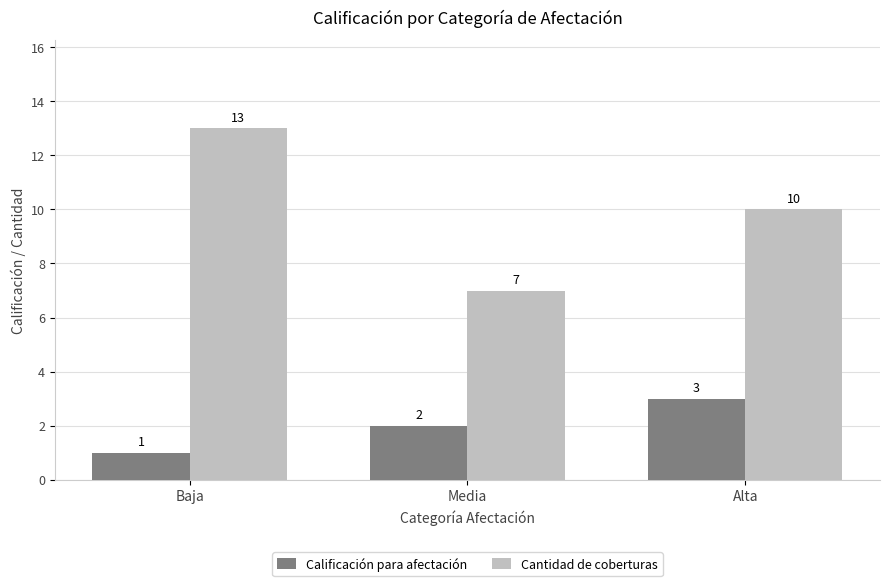

Rank the categories by Cantidad de coberturas value from highest to lowest.

Baja, Alta, Media